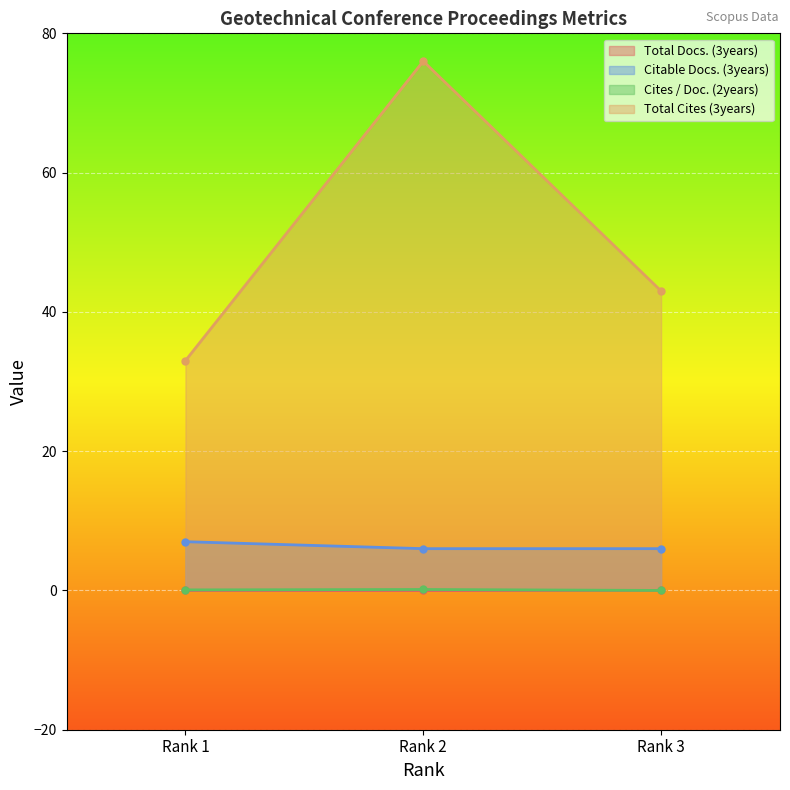

How many lines are shown in the chart?

3